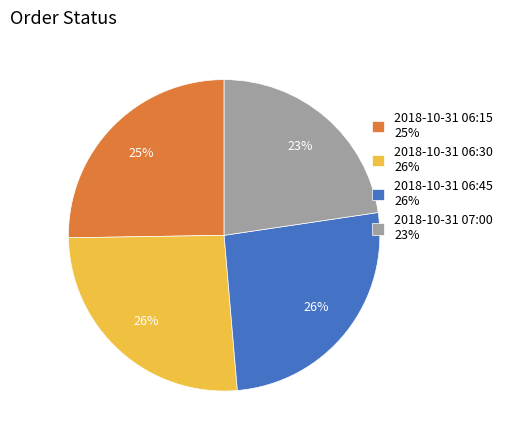

To the nearest percent, what is the difference between the largest and smallest slice percentages?

3%